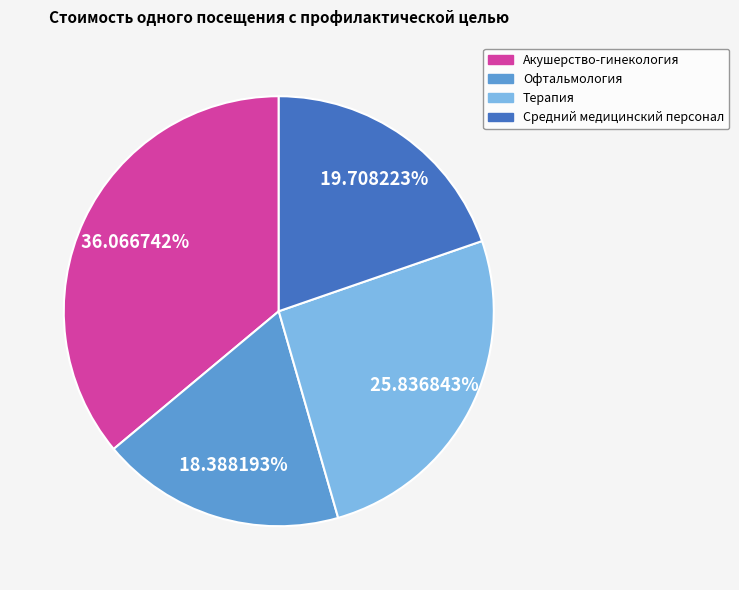

The Терапия slice represents 16% of the pie. True or false?

False